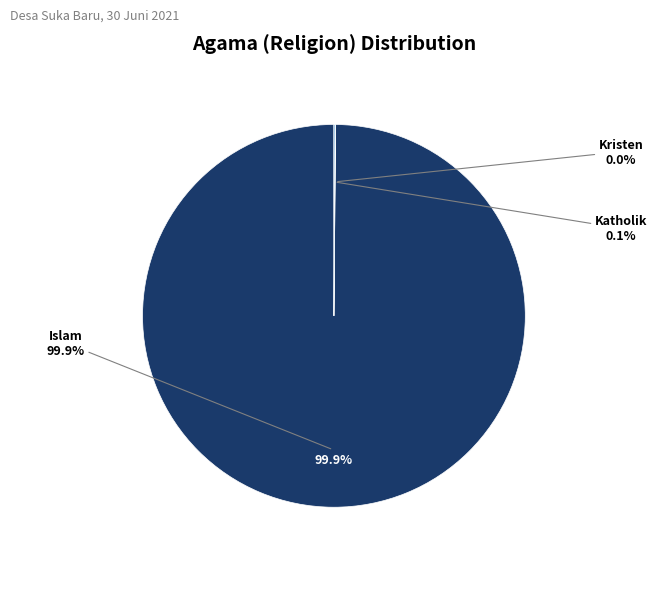

Count the number of slices in the pie.

3